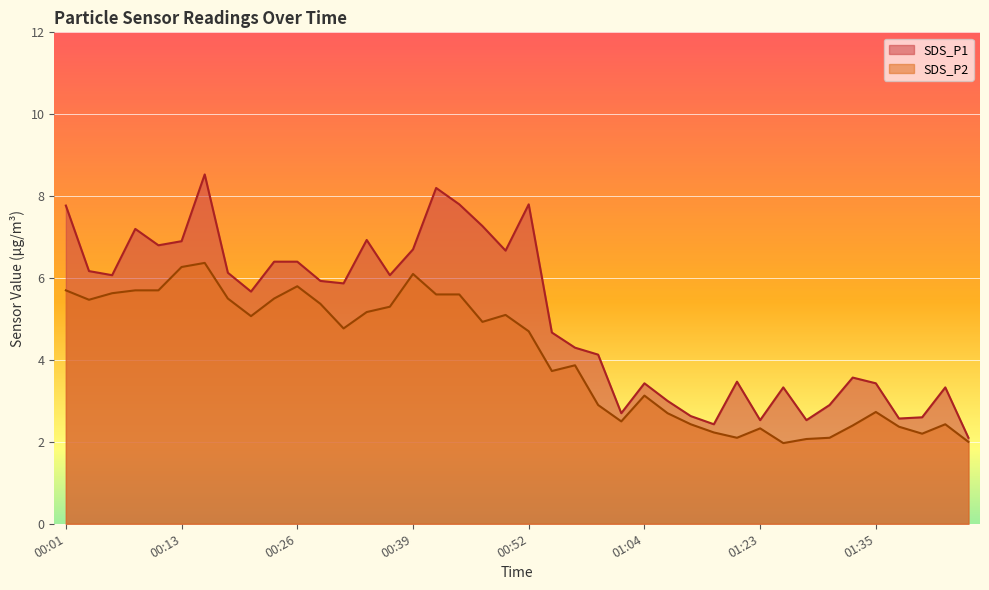

Where is SDS_P1 nearest to the value 5?

00:54